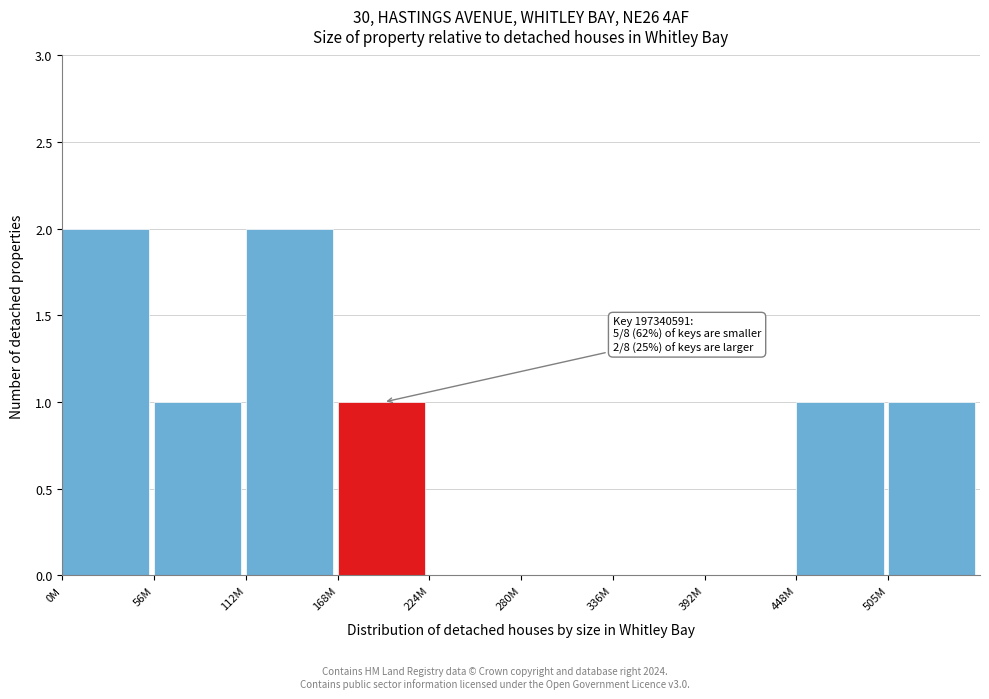

Reading left to right, list all the values displayed in this chart.

0M=2	56M=1	112M=2	168M=1	224M=0	280M=0	336M=0	392M=0	448M=1	505M=1